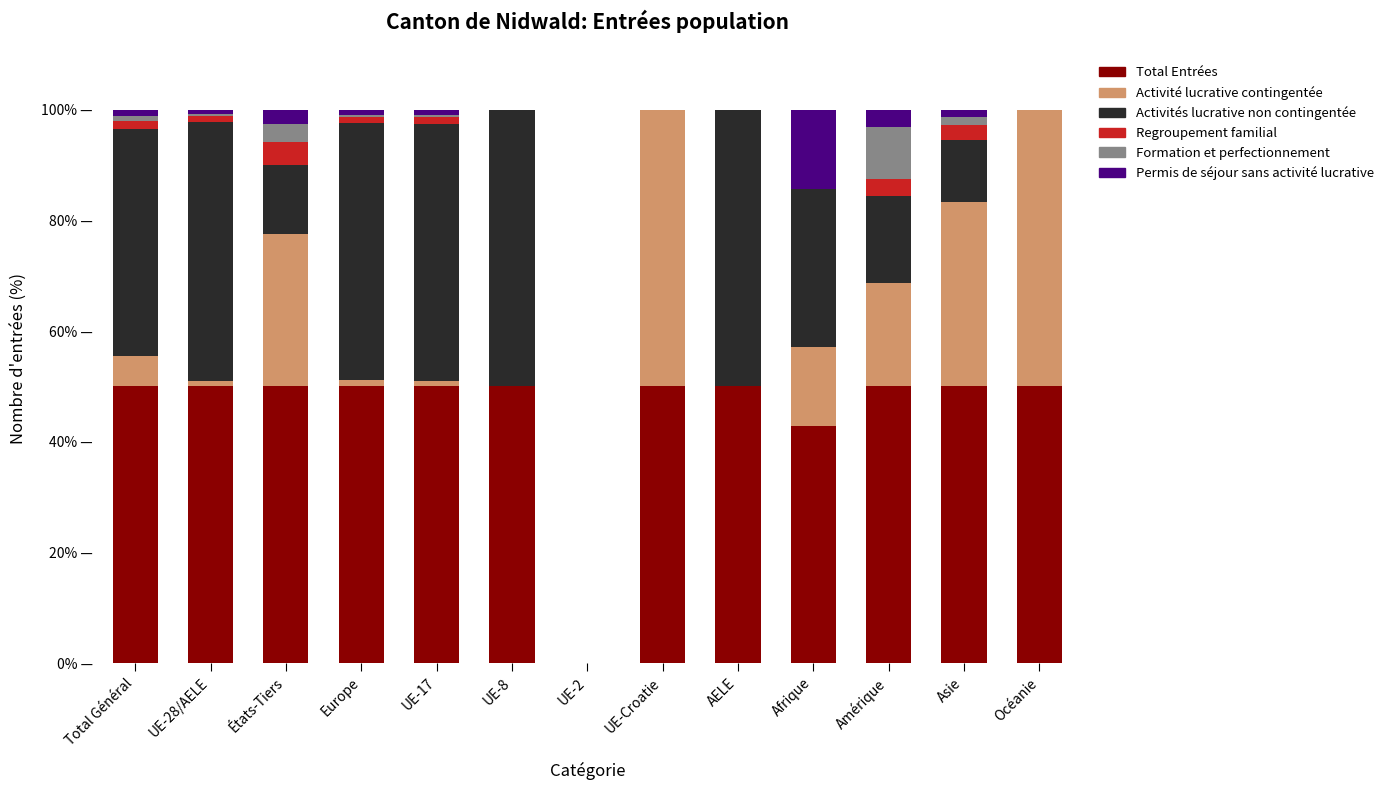

What is the label of the 3rd bar from the left?

États-Tiers